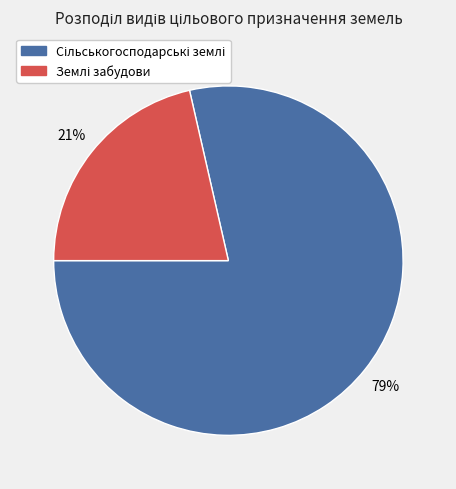

Count the number of slices in the pie.

2